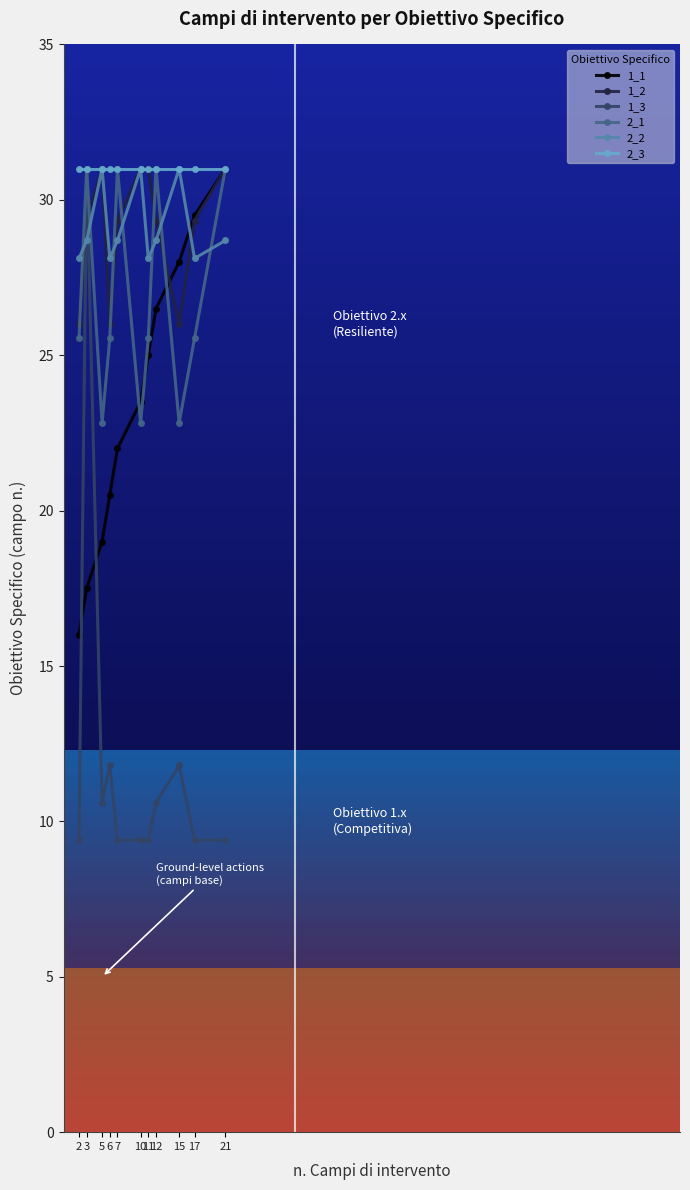

How many lines are shown in the chart?

6